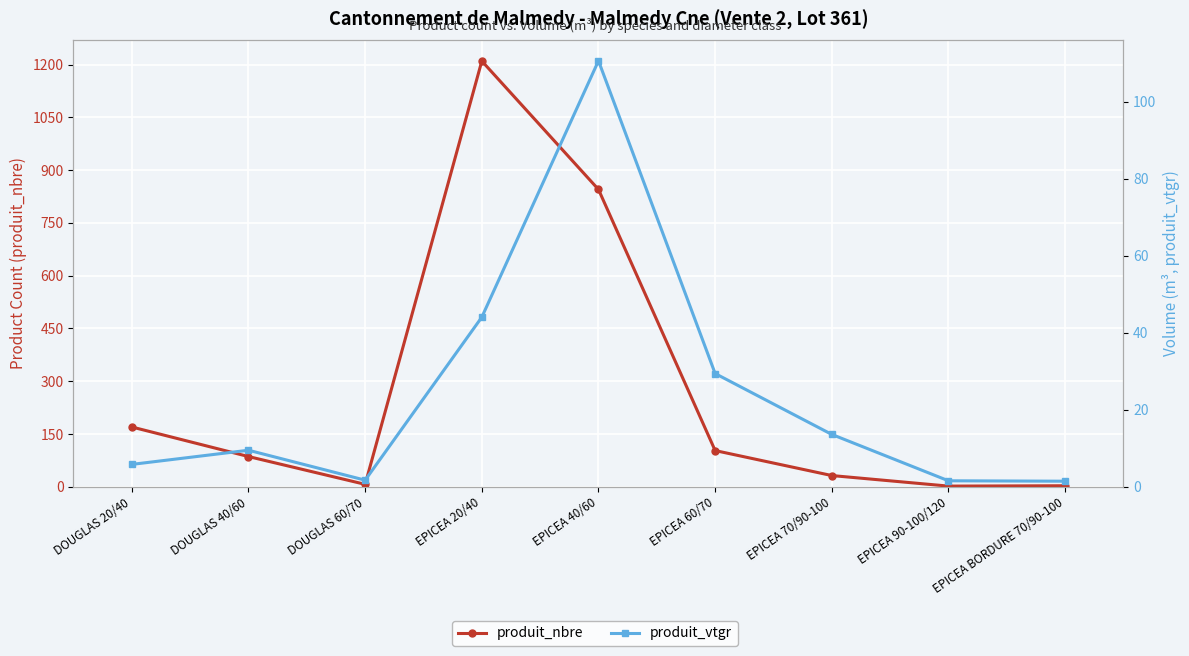

The produit_vtgr series shows 2.4 at DOUGLAS 20/40. True or false?

False